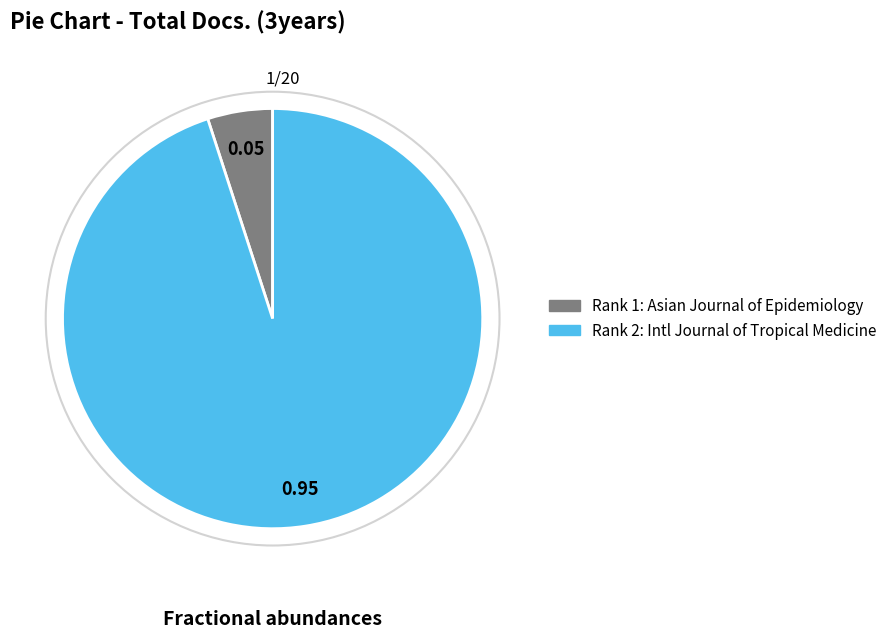

Does any single category account for the majority?

Yes